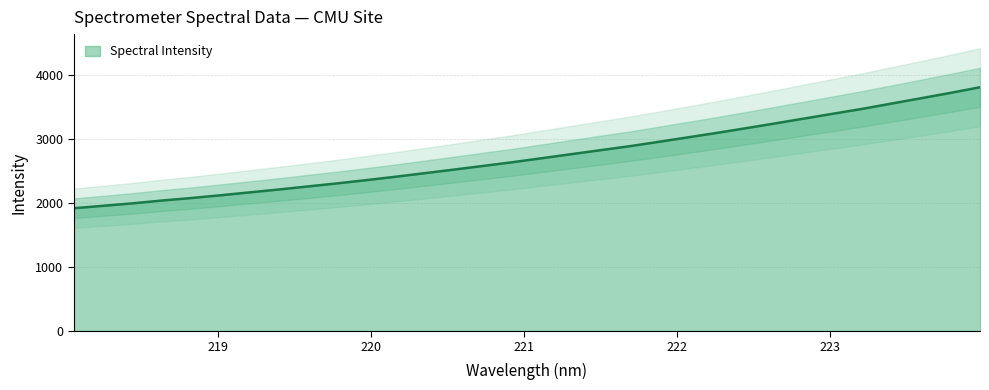

What is the difference between the values at 221.1174 and 219.9712?

342.7